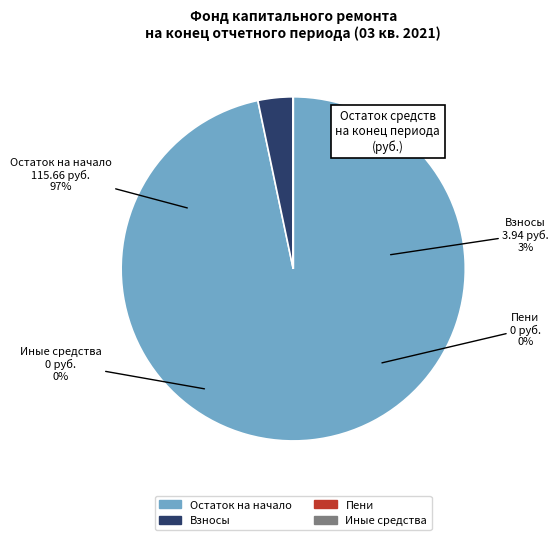

How many slices are in this pie chart?

2